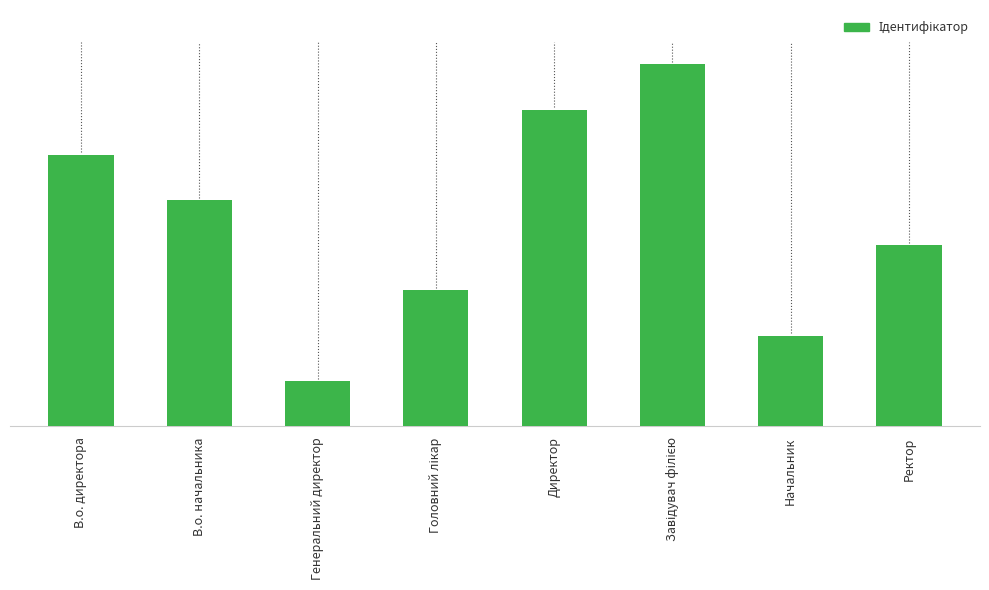

At which label does the data first exceed 5?

В.о. директора